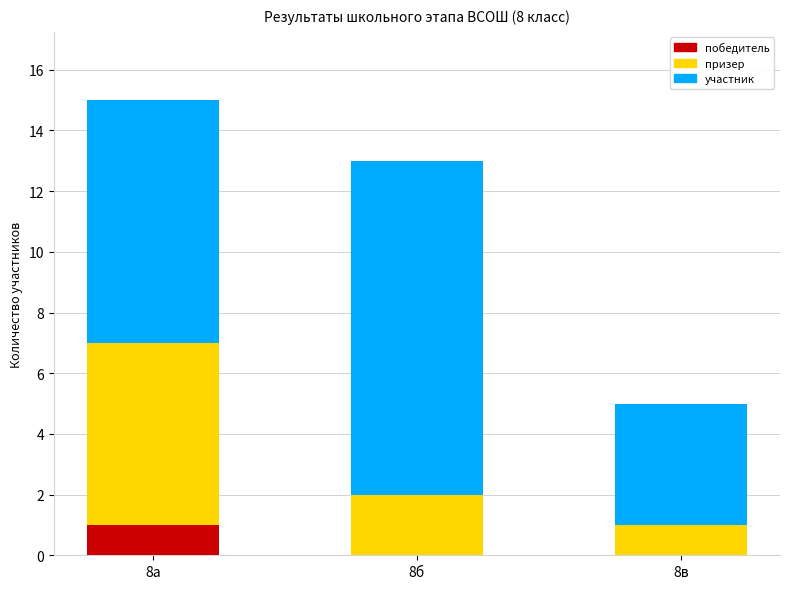

The value of победитель at 8а is 1. True or false?

True